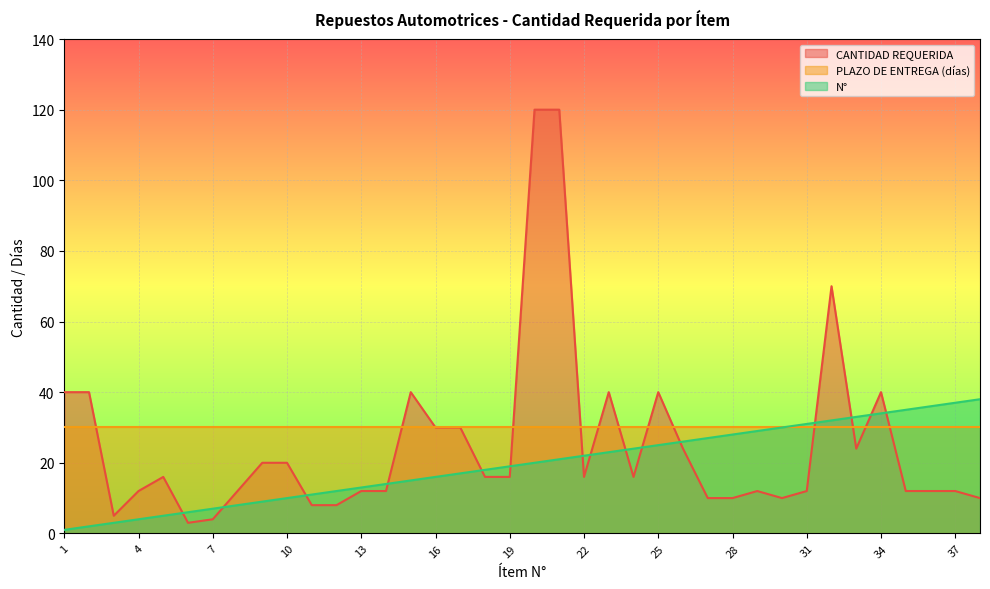

The value of N° at 6 is 9. True or false?

False